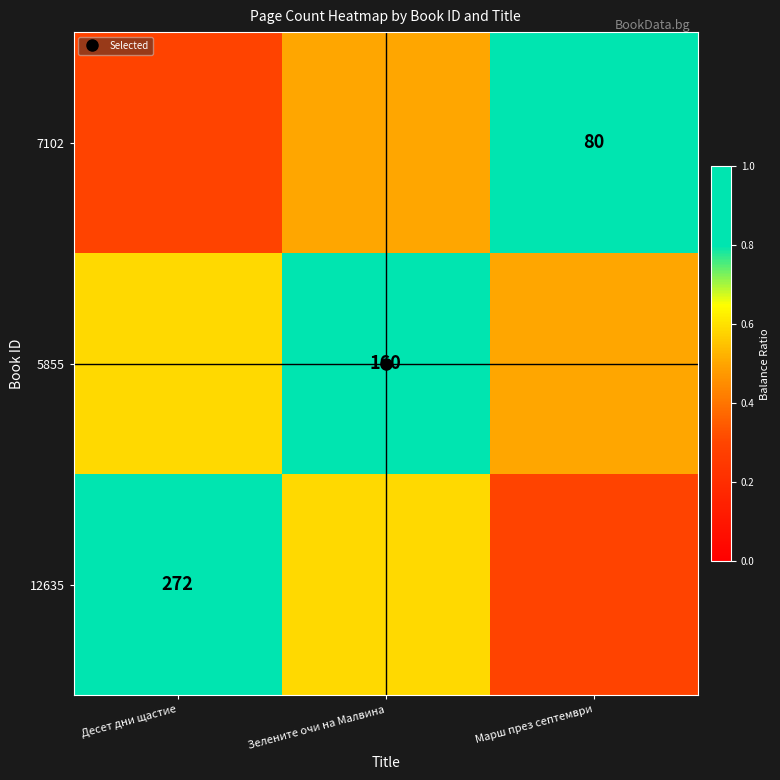

At which label is 5855 closest to 0?

Марш през септември